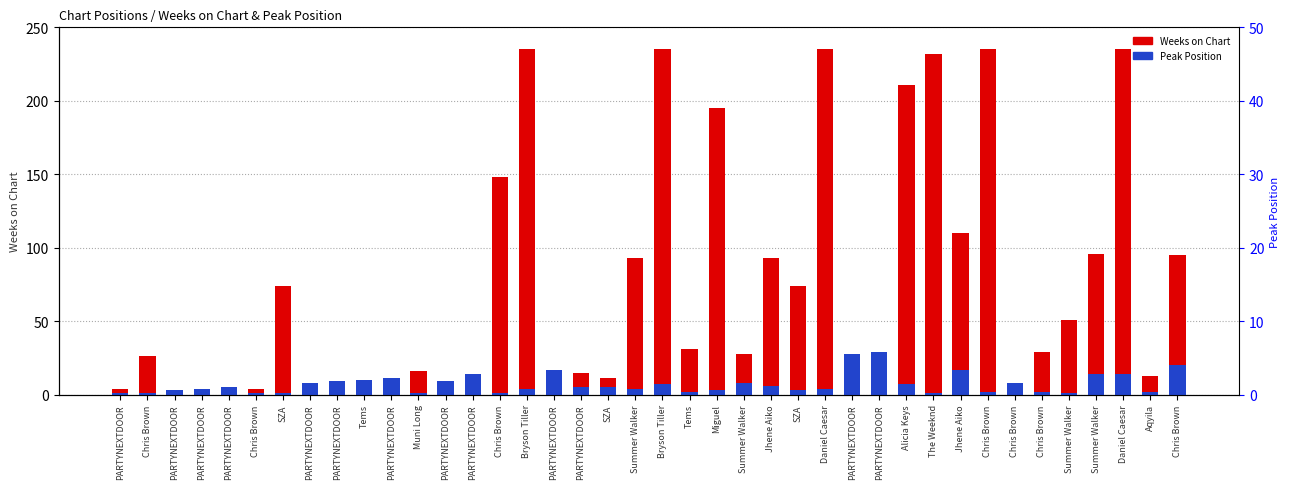

At which category is the sum across all series the highest?

Daniel Caesar